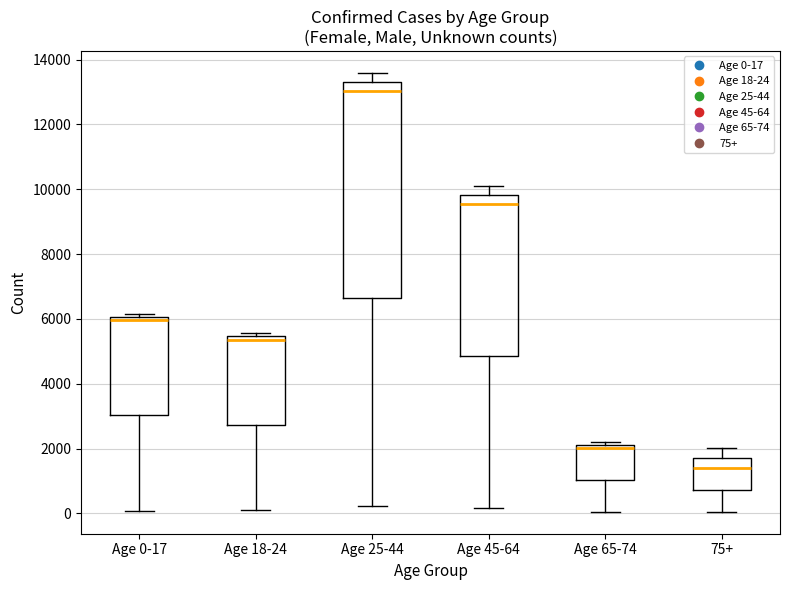

Where does the lower whisker of the box for Age 25-44 end on the y-axis? The values are not printed on the chart, so give them approximately, as read against the axis.

200